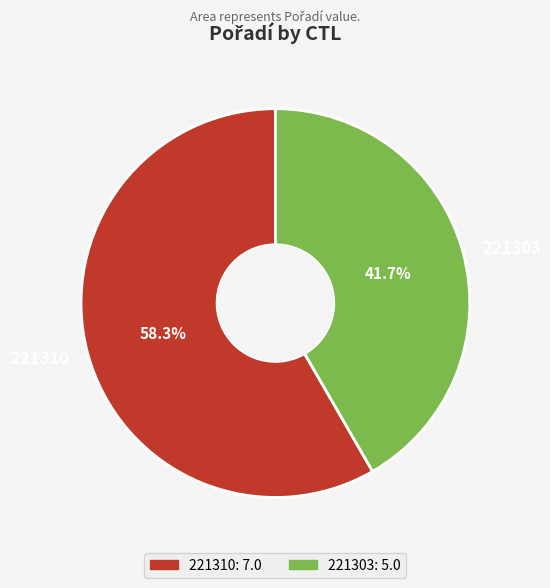

To the nearest percent, what portion does 221303 represent?

42%